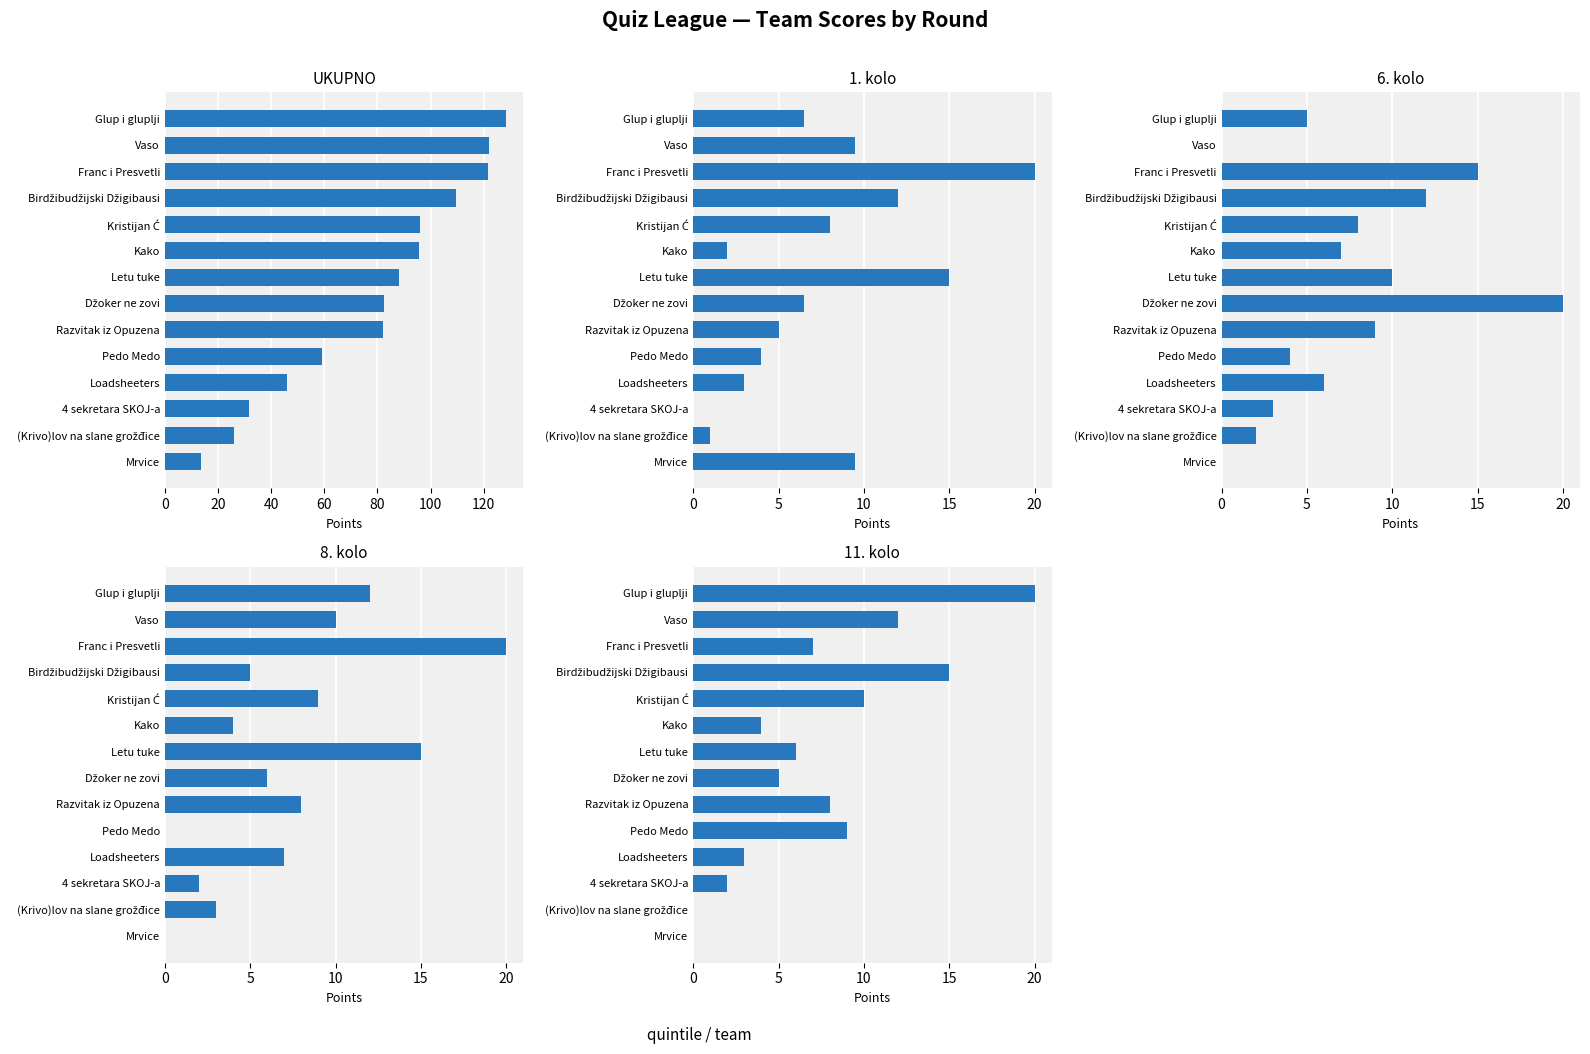

What are all the series names shown in the legend?

UKUPNO, 1. kolo, 6. kolo, 8. kolo, 11. kolo